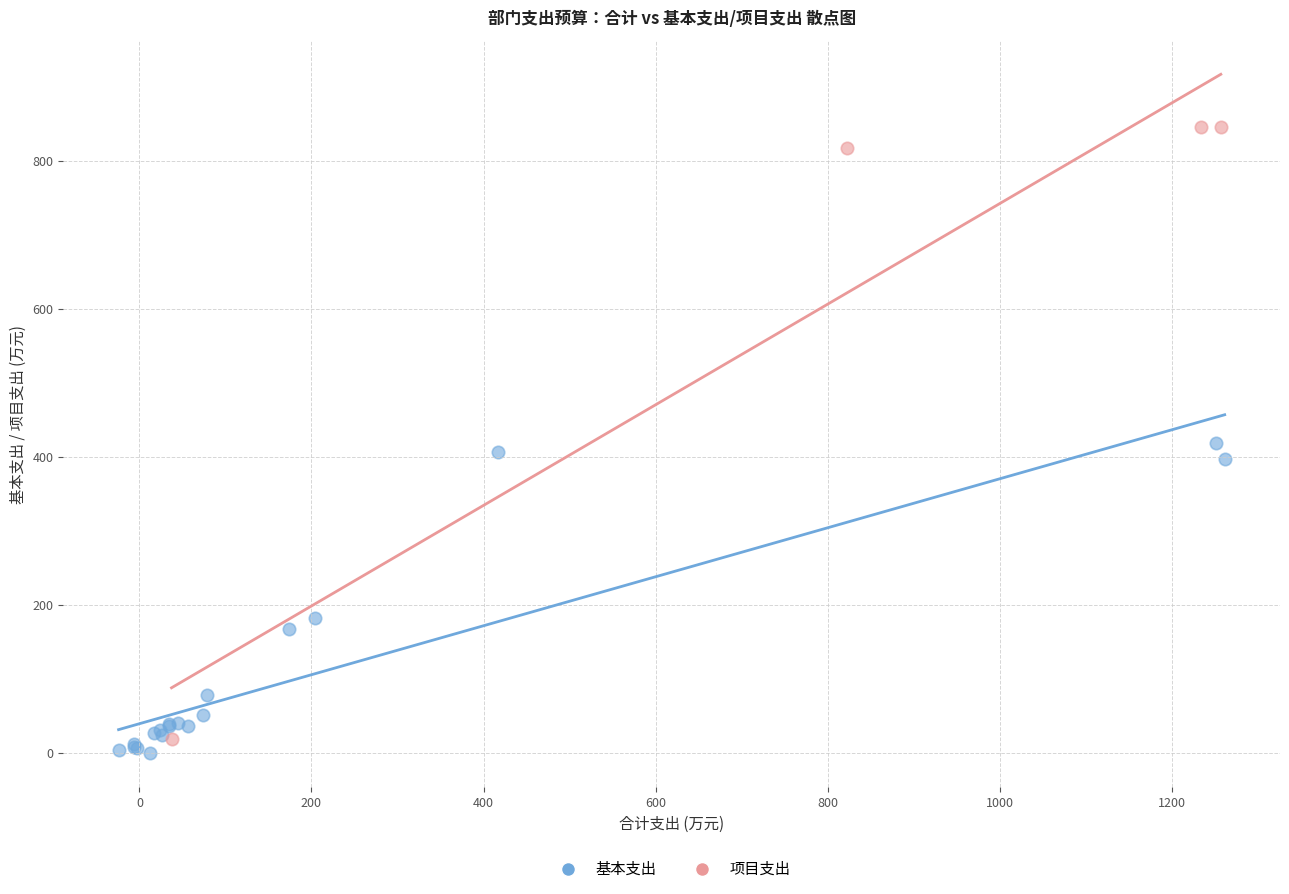

Which series contains the highest Y value?

项目支出